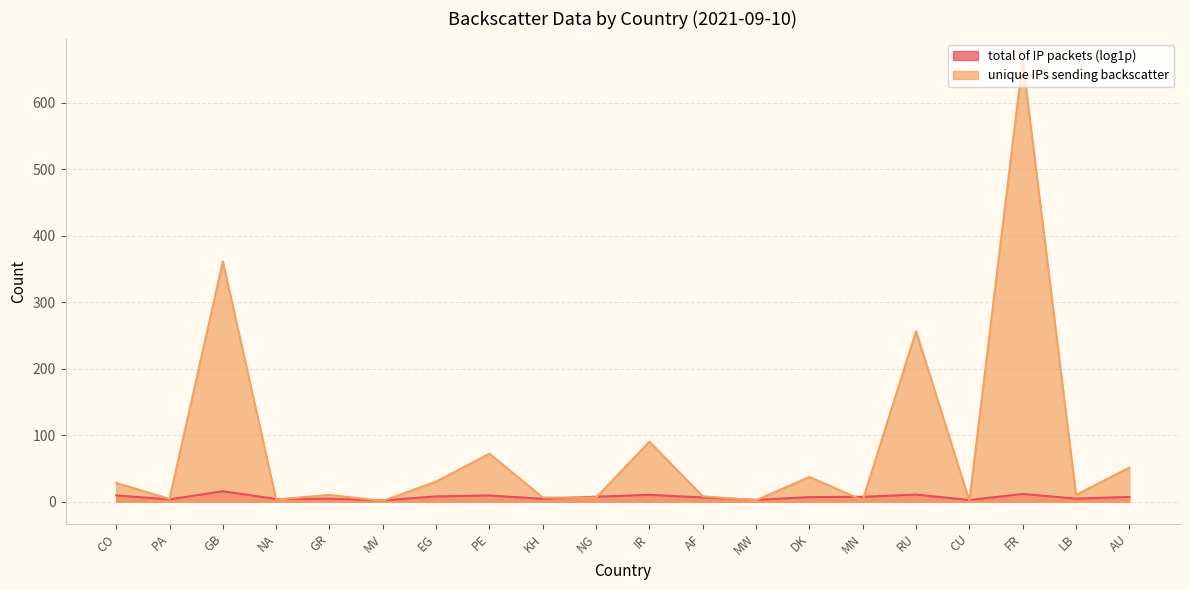

How many points are higher than both their immediate neighbors (excluding endpoints)?

7